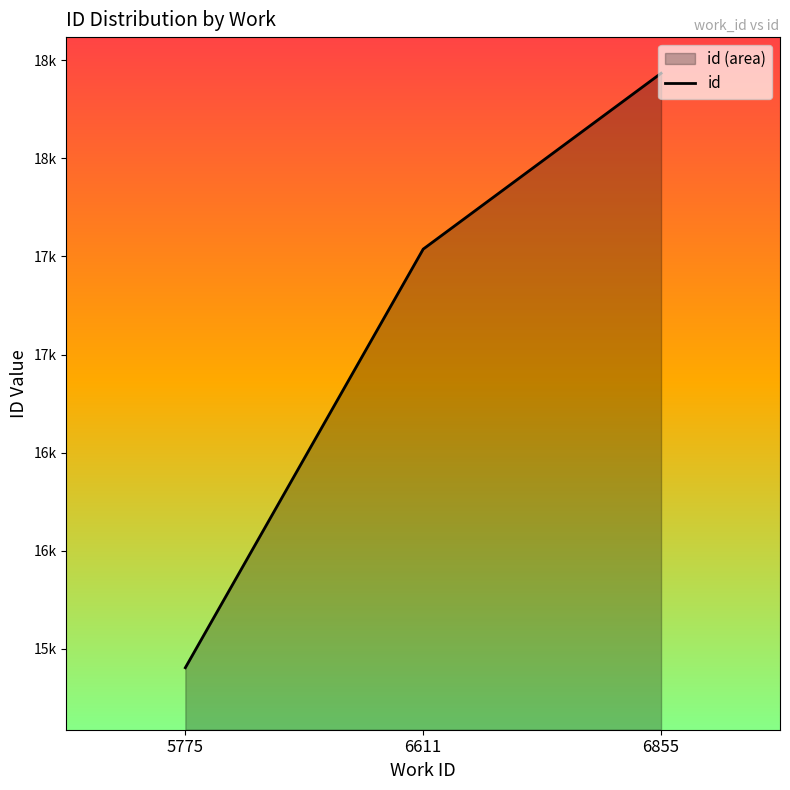

Reading left to right, extract all data points from this chart.

5775=15403.2	6611=17537.5	6855=18434.0